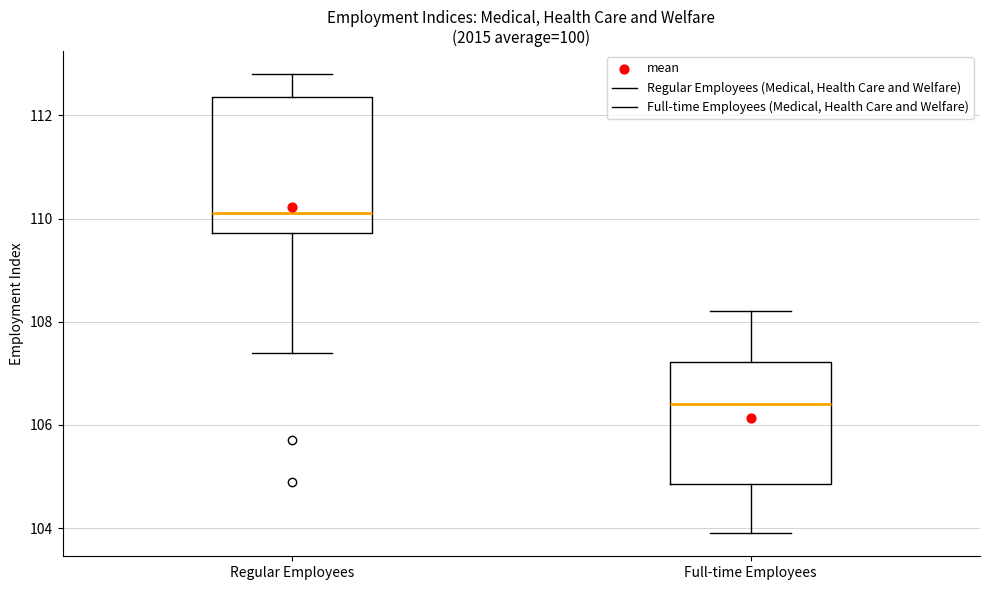

Which box is the tallest, from its lower edge to its upper edge?

Regular Employees